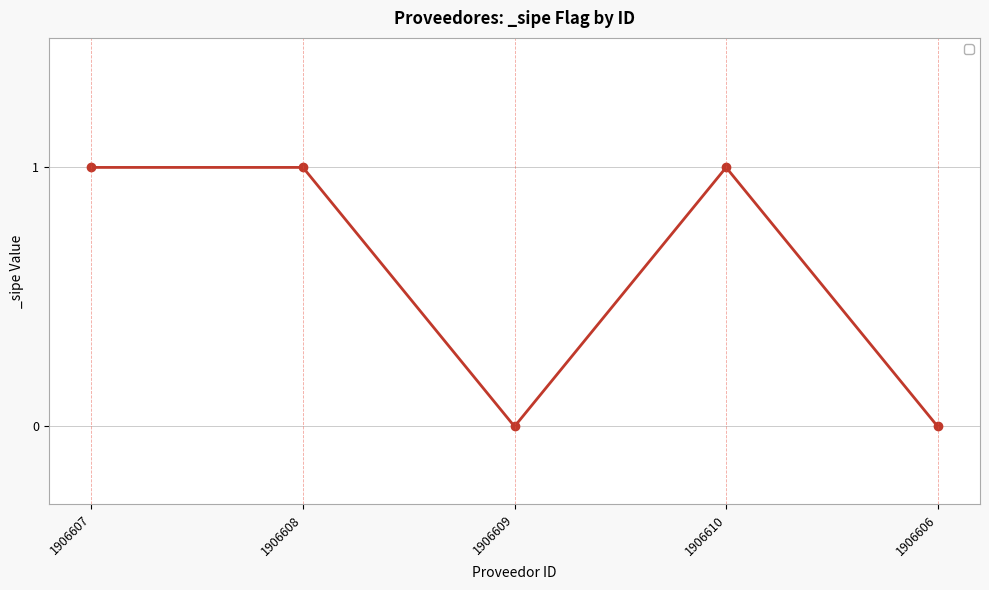

What position from the right is 1906607?

5